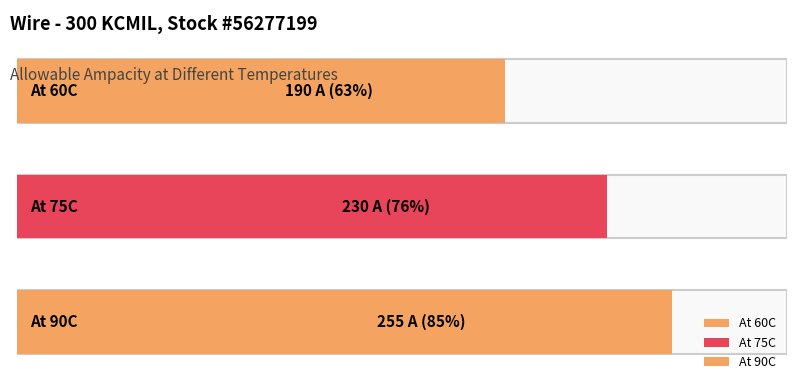

What is the maximum value shown in the chart?

255